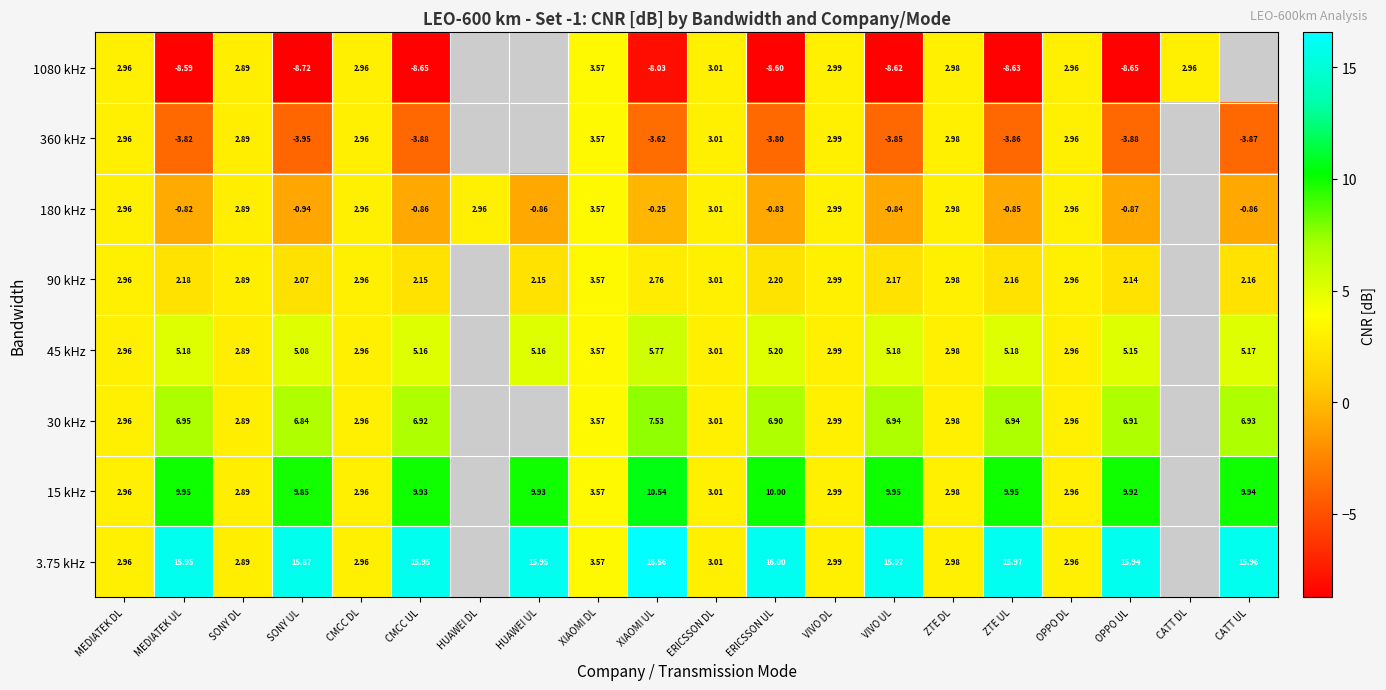

Is the value of 30 kHz at VIVO DL greater than the value of 15 kHz at MEDIATEK UL?

No